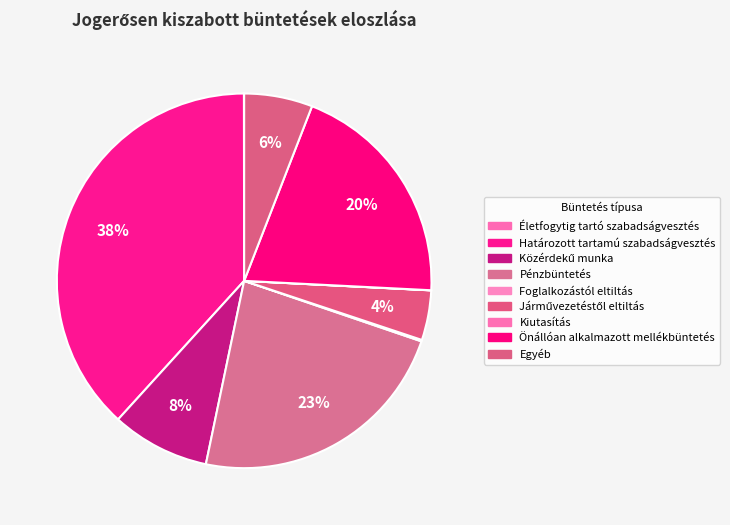

What is the ratio of the value at Járművezetéstől eltiltás to the value at Határozott tartamú szabadságvesztés?

0.1